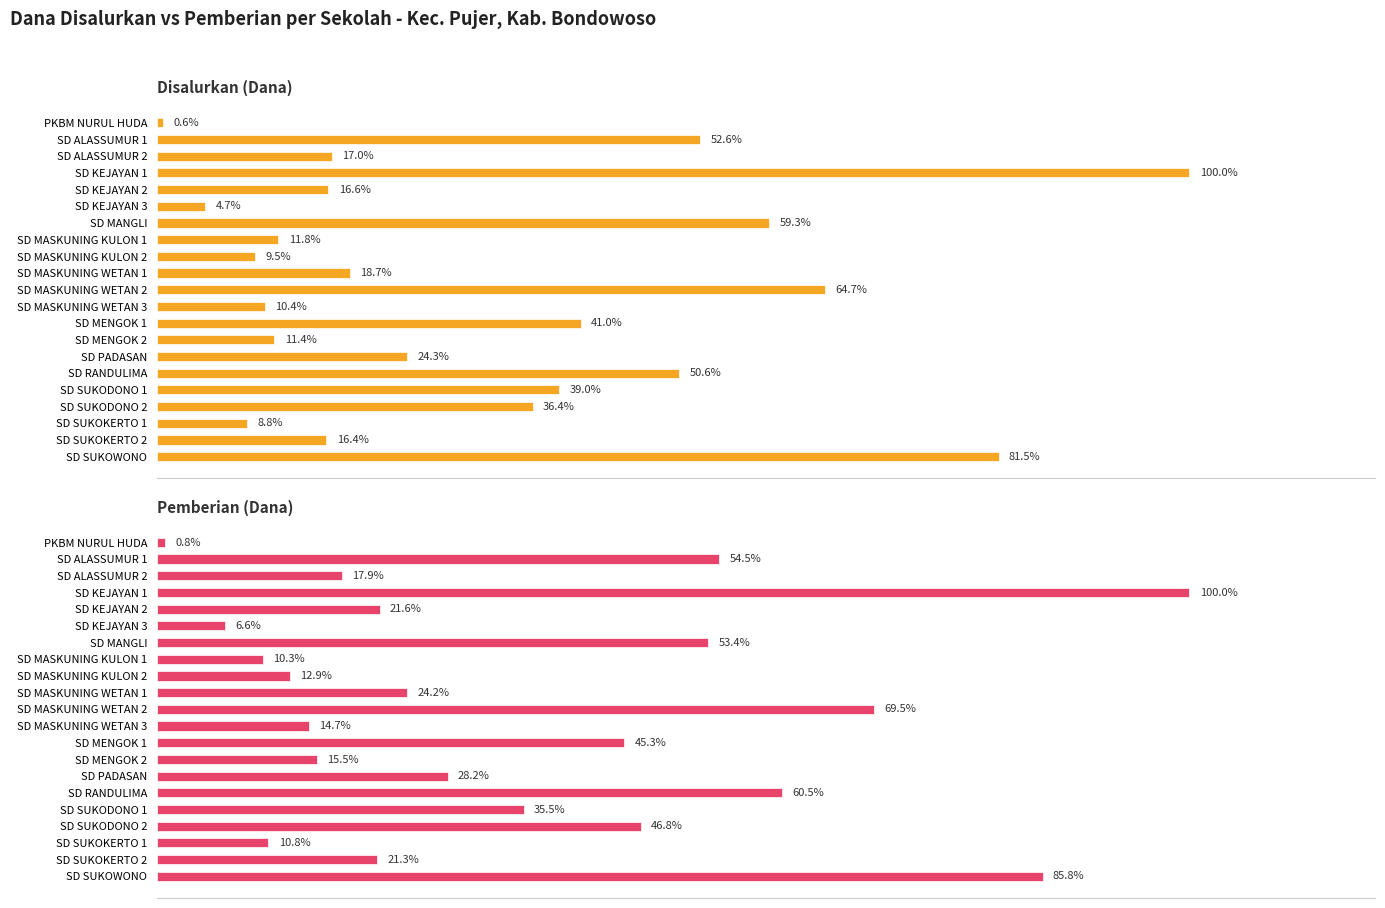

Are the bars horizontal?

Yes